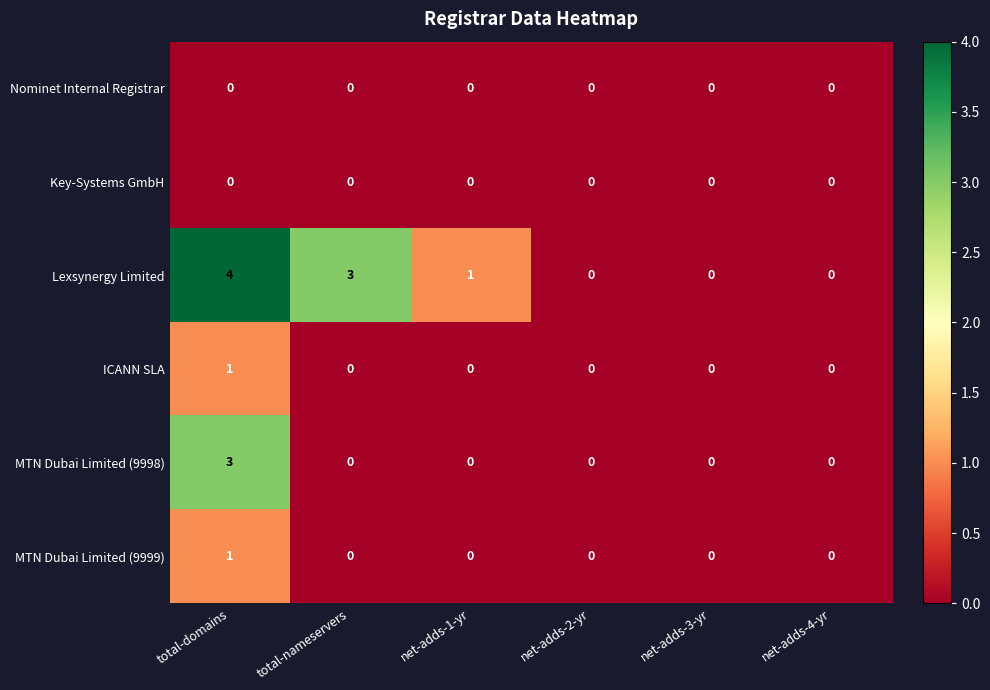

The MTN Dubai Limited (9998) series shows 0 at net-adds-1-yr. True or false?

True